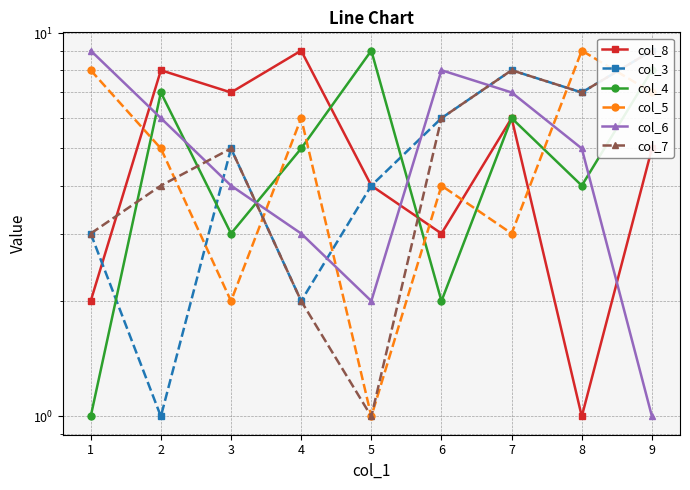

The col_5 series shows 8 at 1. True or false?

True